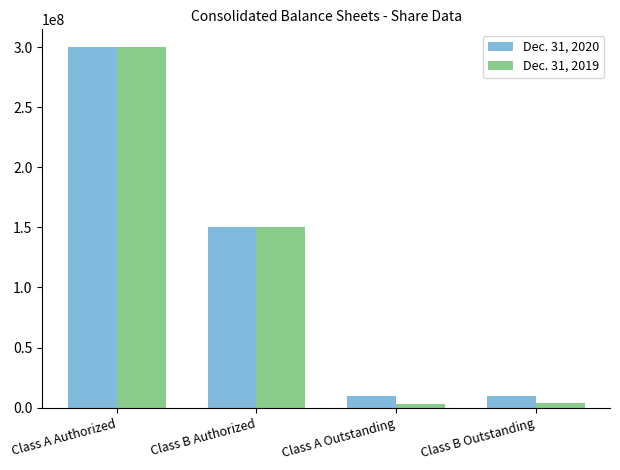

Count the number of categories in the chart.

4